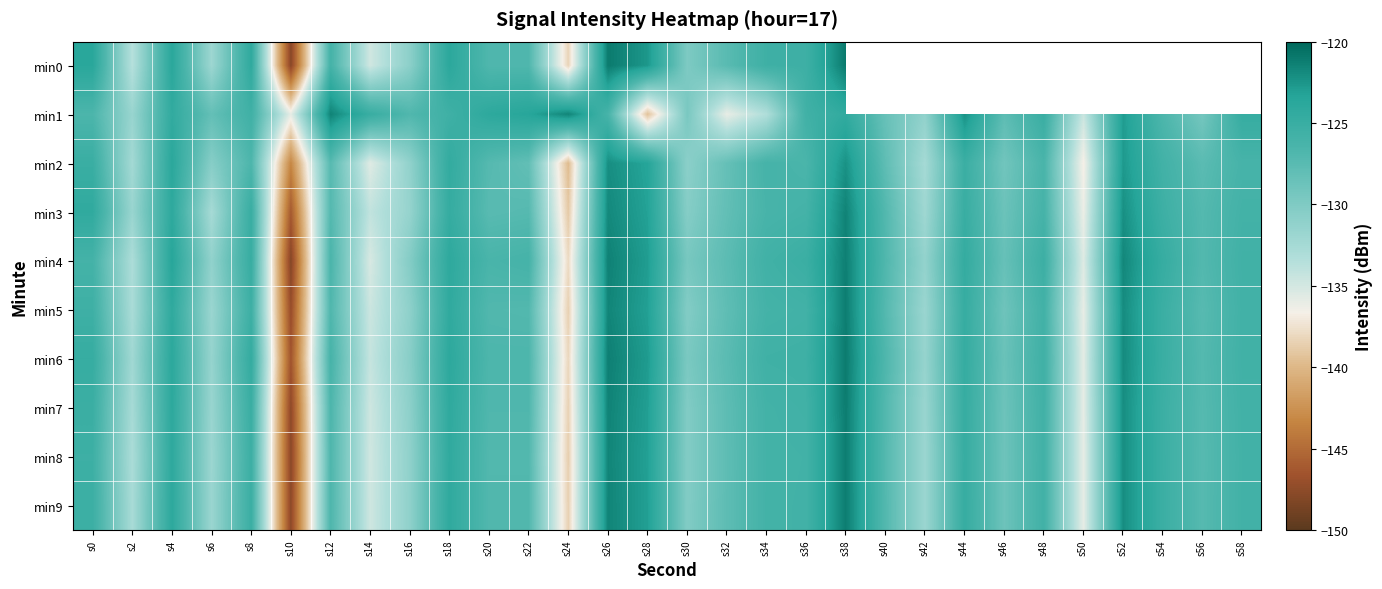

Rank the categories by min1 value from highest to lowest.

s12, s24, s44, s52, s22, s20, s38, s4, s58, s14, s48, s18, s8, s36, s26, s0, s54, s16, s46, s6, s40, s56, s30, s42, s2, s34, s50, s10, s32, s28